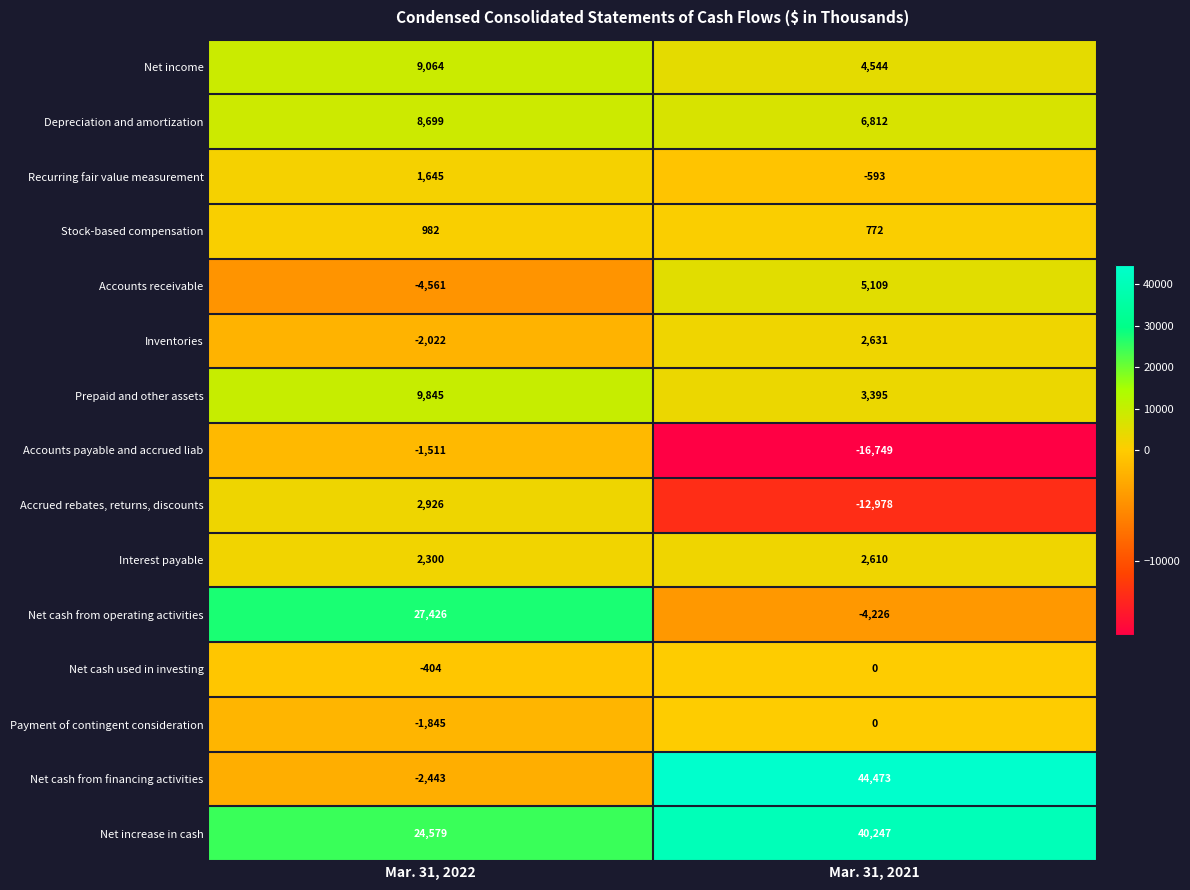

True or false: Prepaid and other assets has a value of 3395 at Mar. 31, 2021.

True